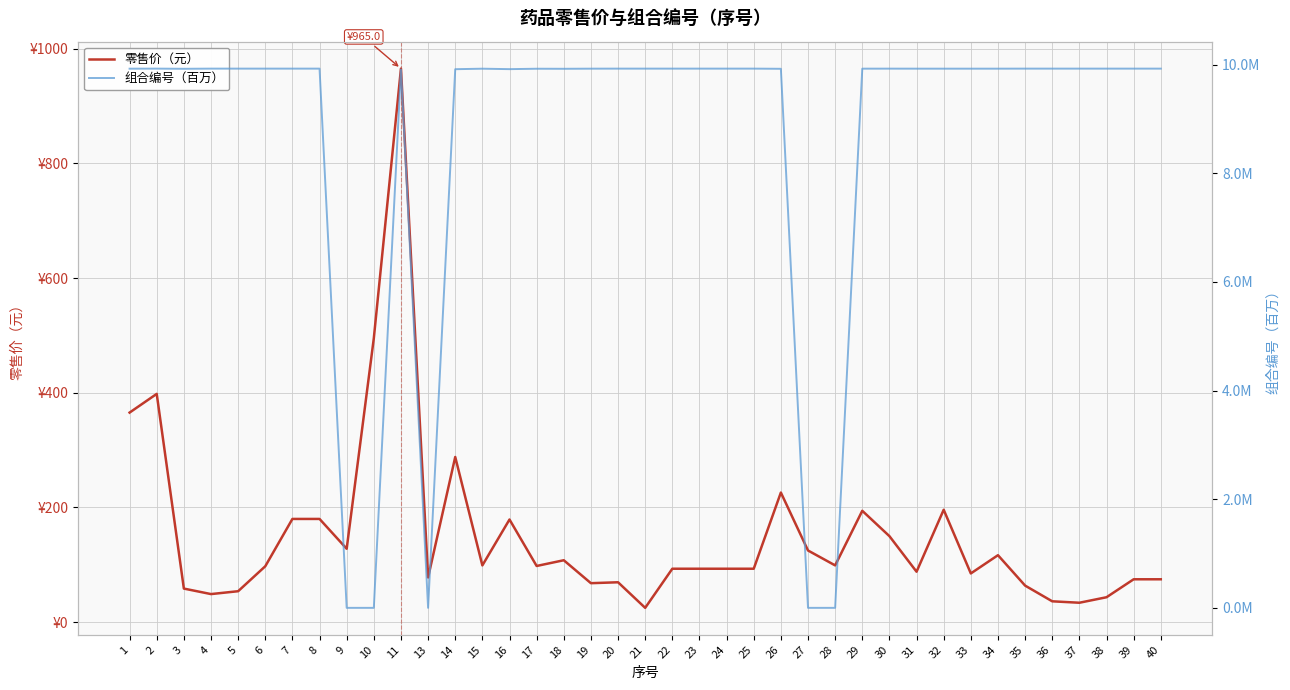

What is the lowest value of the 零售价（元） series?

25.0